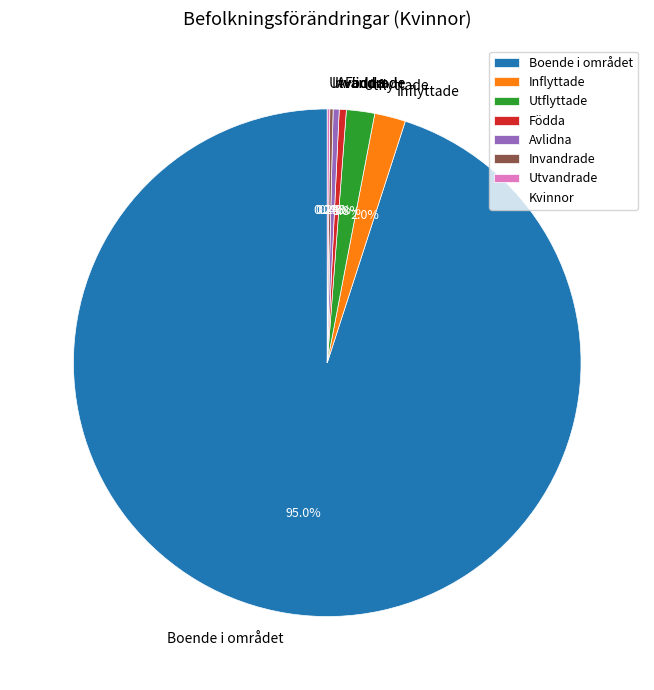

To the nearest percent, what is the difference between the largest and smallest slice percentages?

95%